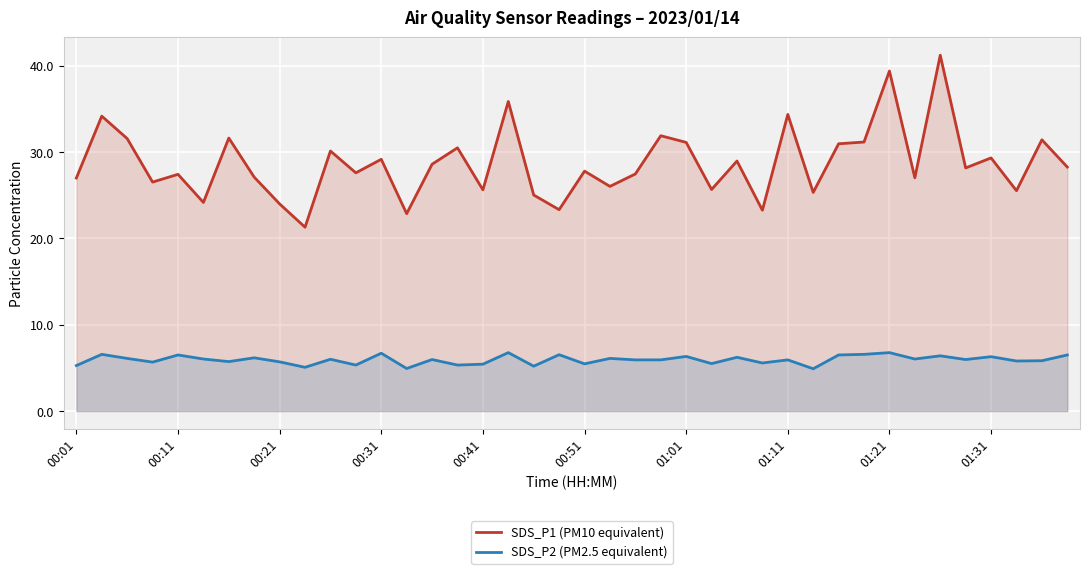

At which category is the sum across all series the highest?

34